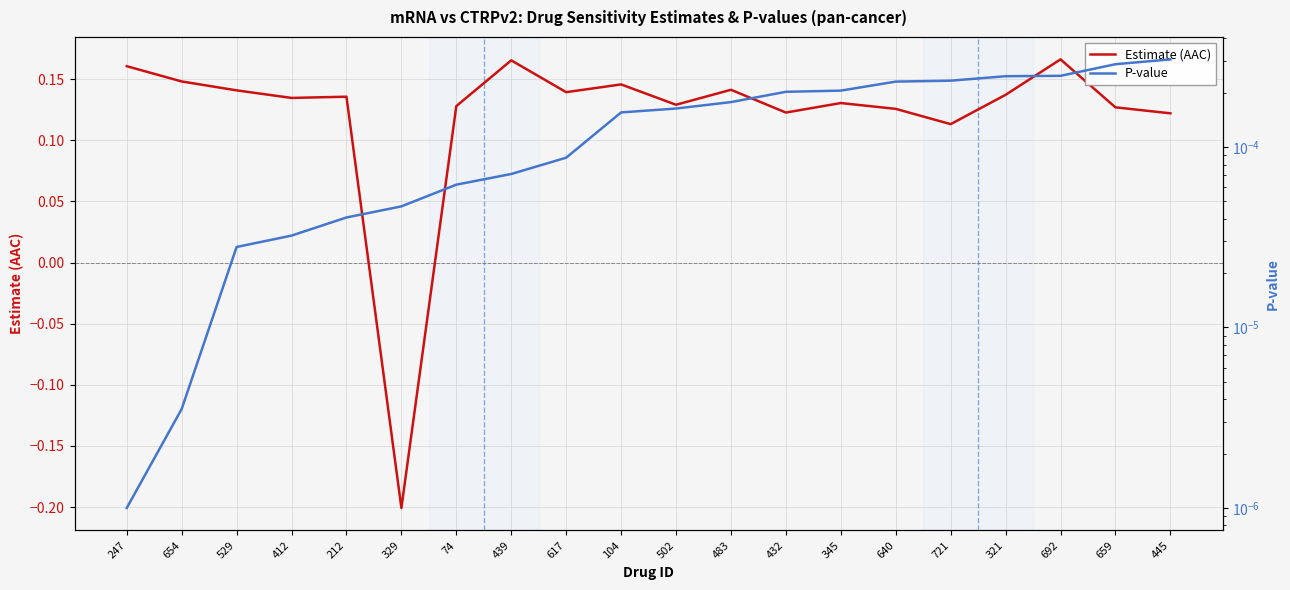

At how many categories does at least one series exceed 0?

20